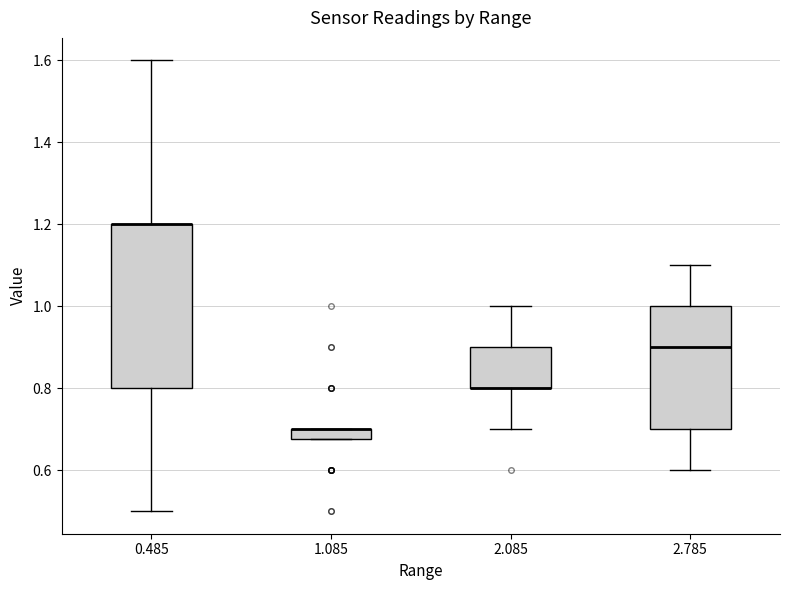

Comparing the boxes themselves (not the whiskers), which one is the tallest?

0.485